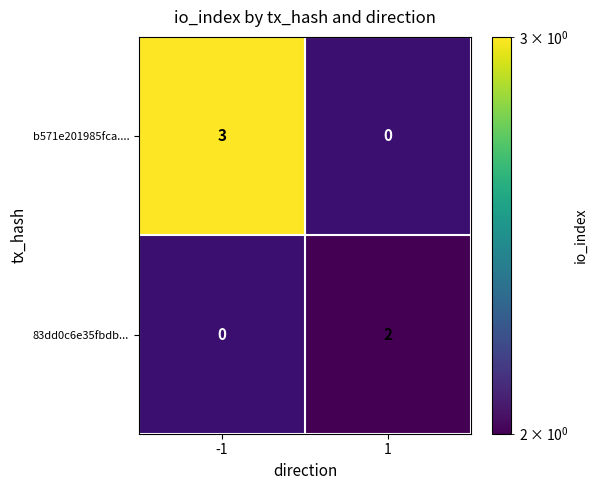

True or false: b571e201985fca.... has a value of 3 at -1.

True